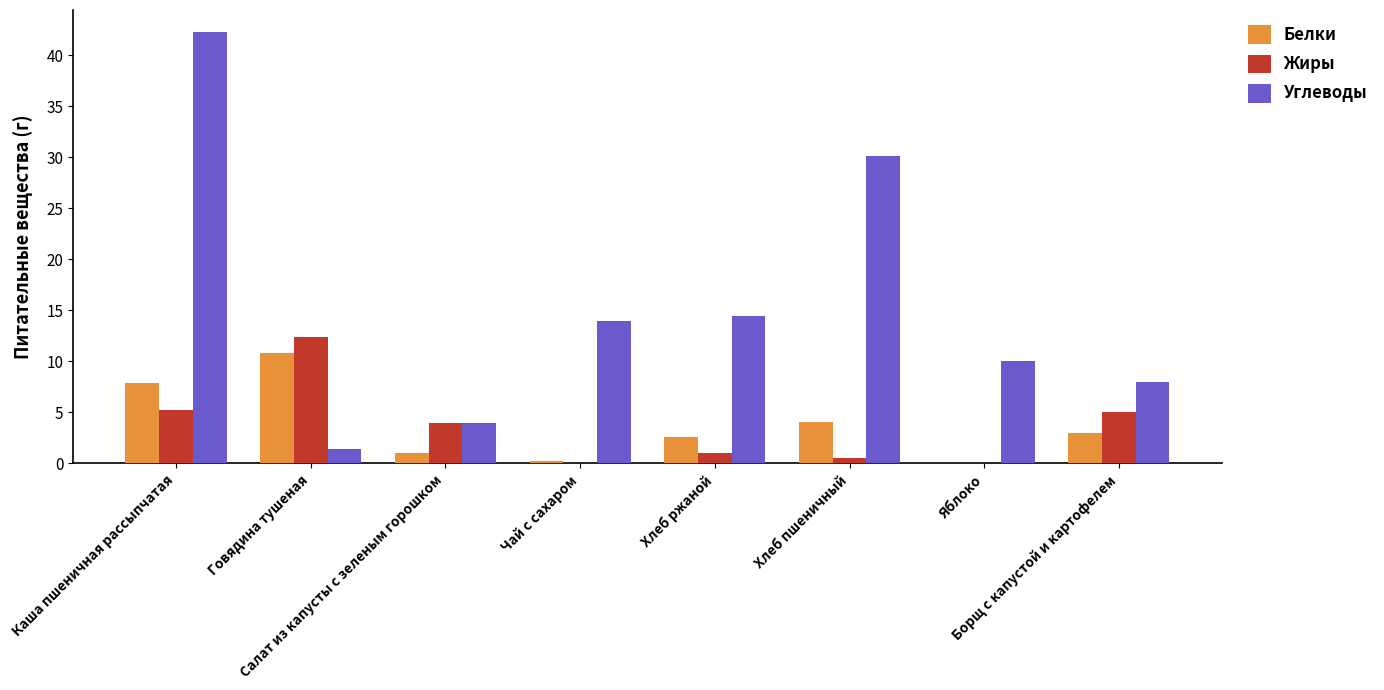

The value of Белки at Хлеб ржаной is 4.0. True or false?

False